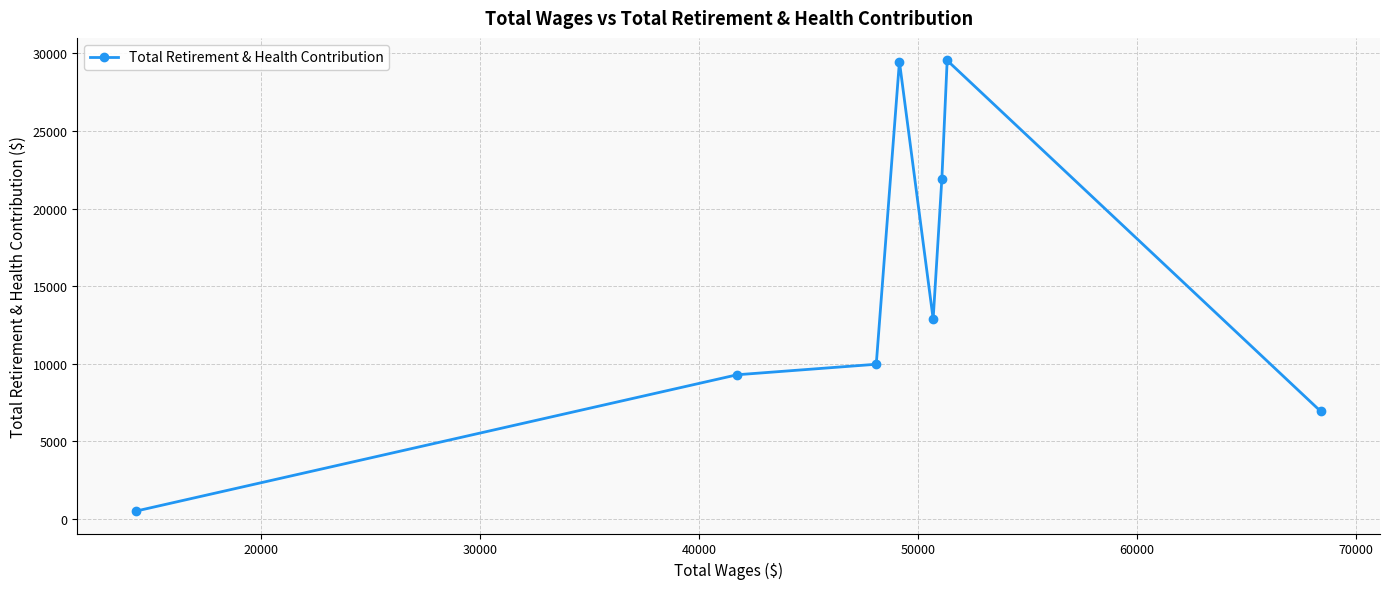

What is the difference between the maximum and minimum values?

29015